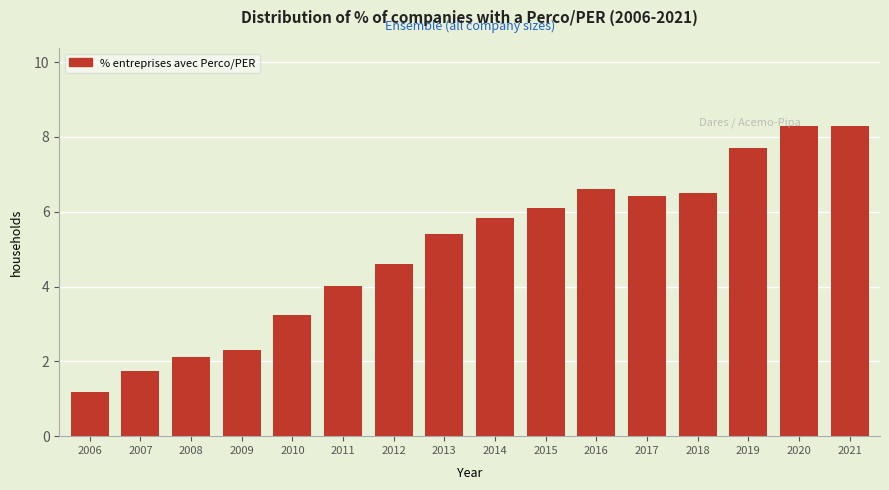

Where does the data first go above 5?

2013